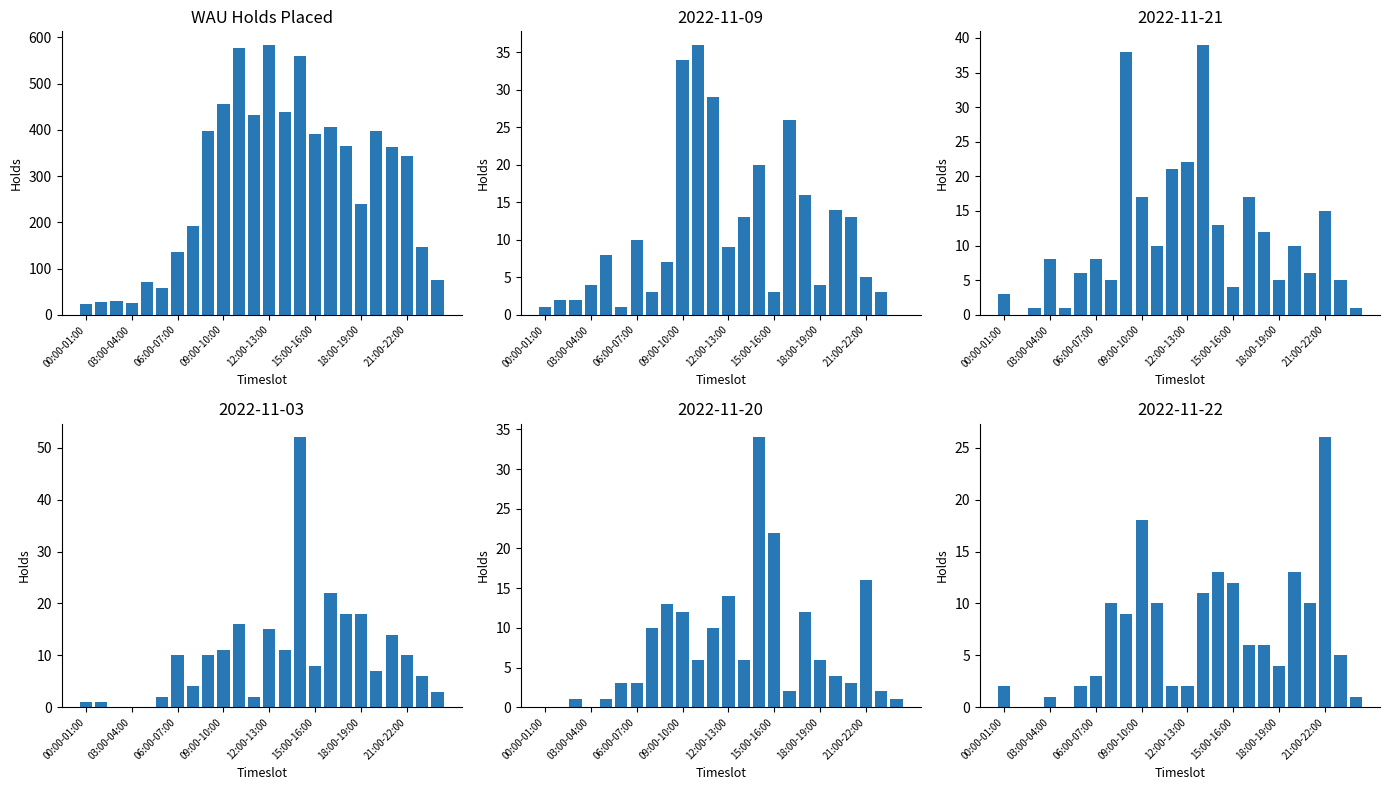

How many bars are there in total?

24